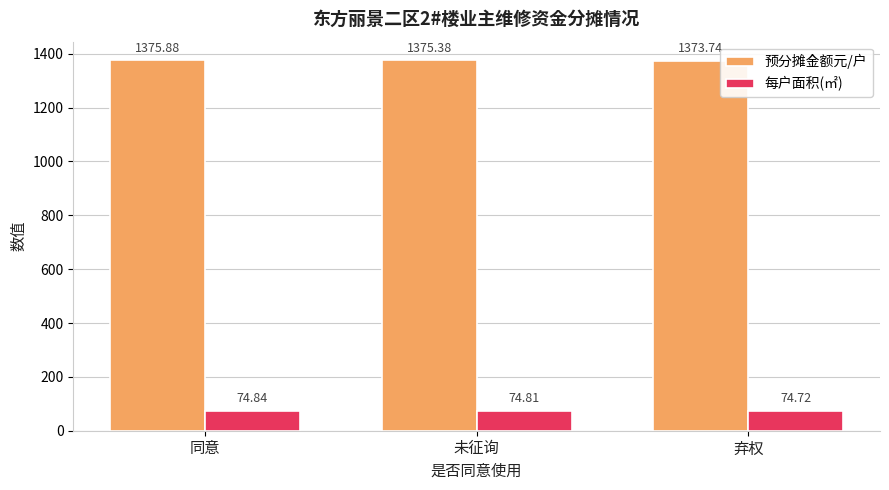

What is the lowest value of the 预分摊金额元/户 series?

1373.7